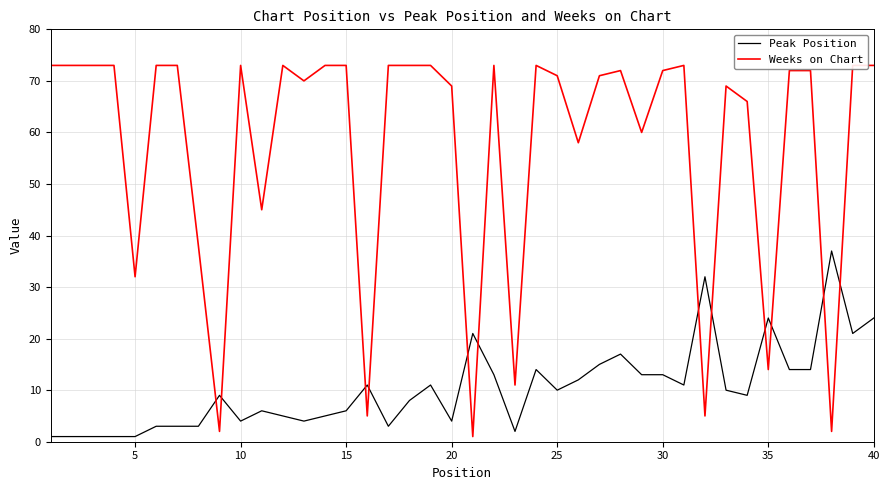

How many lines are shown in the chart?

2